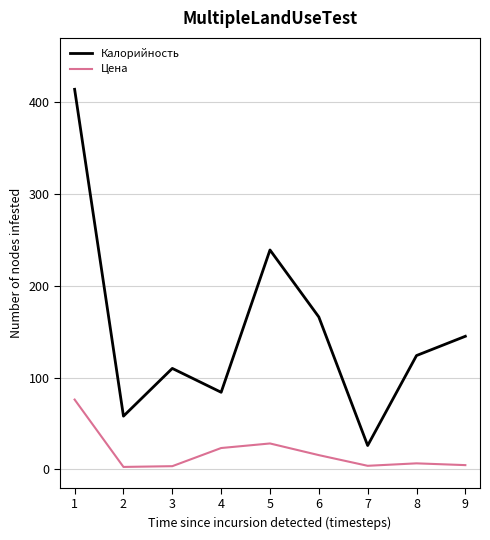

Which series has the widest spread of values?

Калорийность